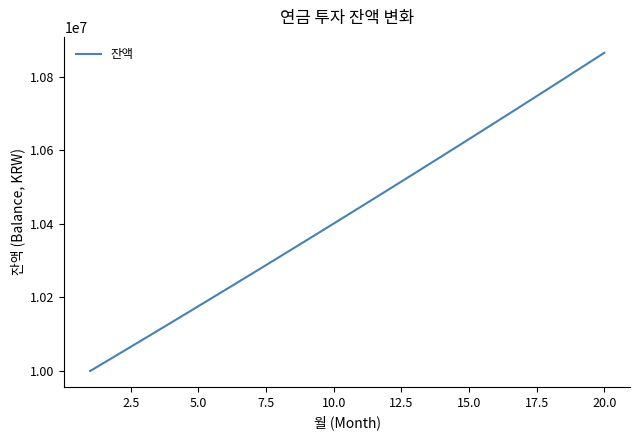

True or false: the data has more than 1 interior local peaks.

False